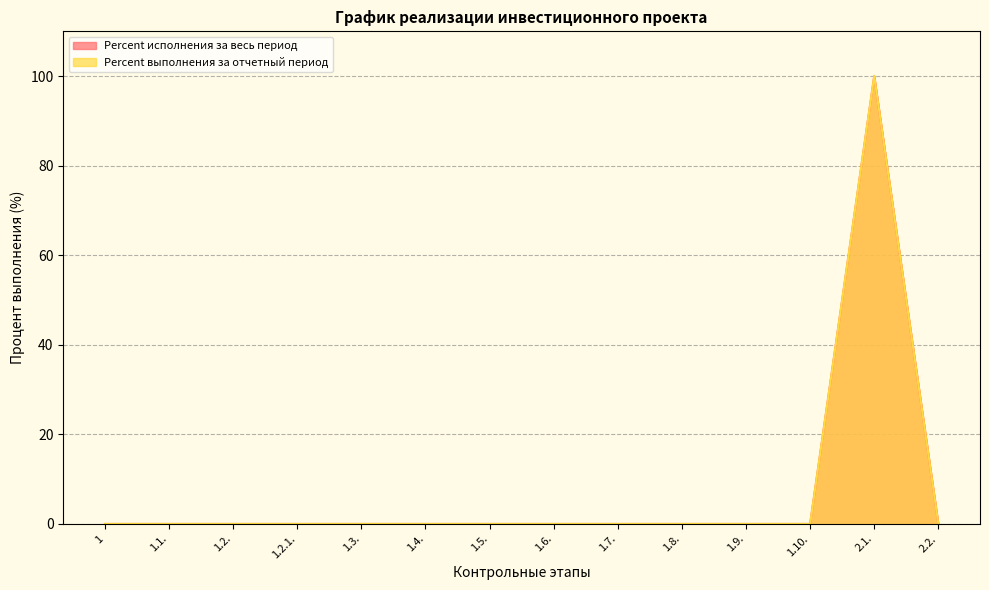

What is the difference between the maximum and minimum values in the Percent исполнения за весь период series?

100